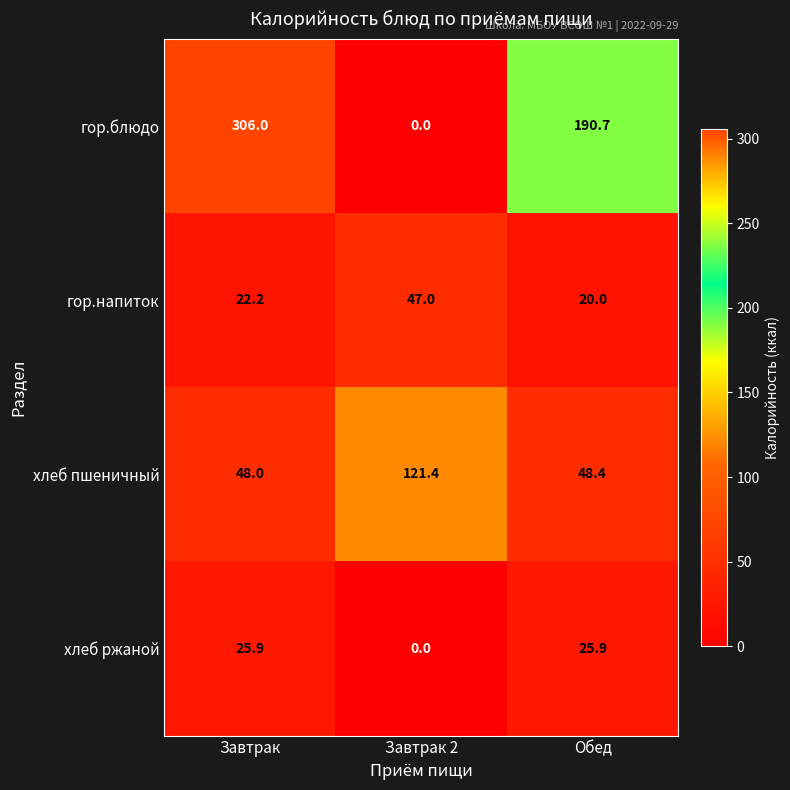

Where does the гор.напиток series first go above 22?

Завтрак